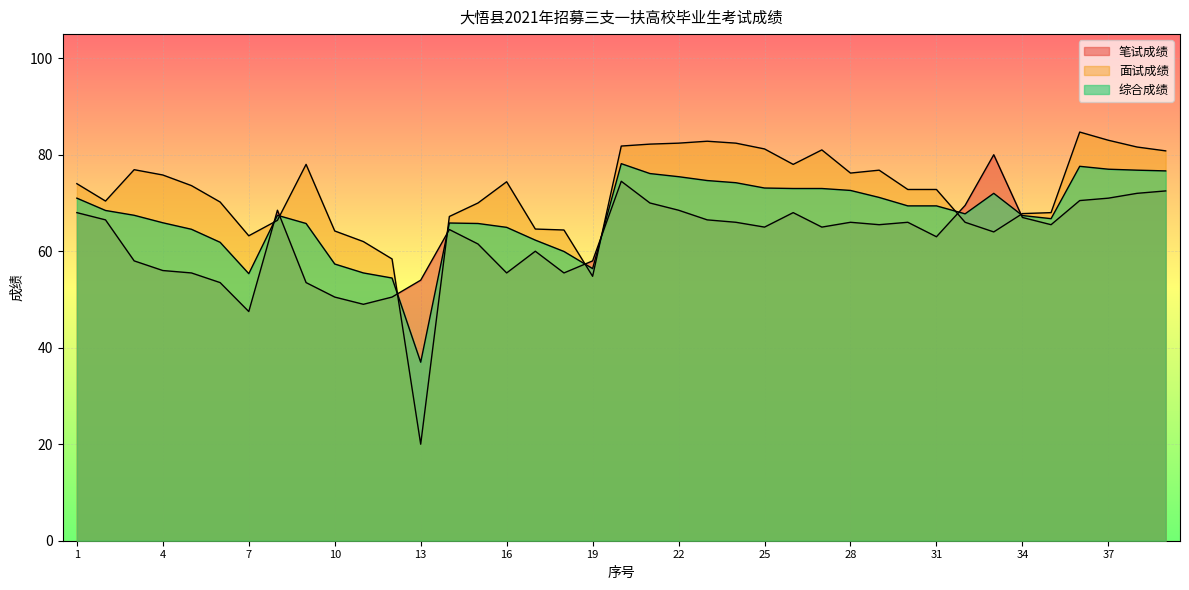

How many values in the 面试成绩 series exceed 73?

20